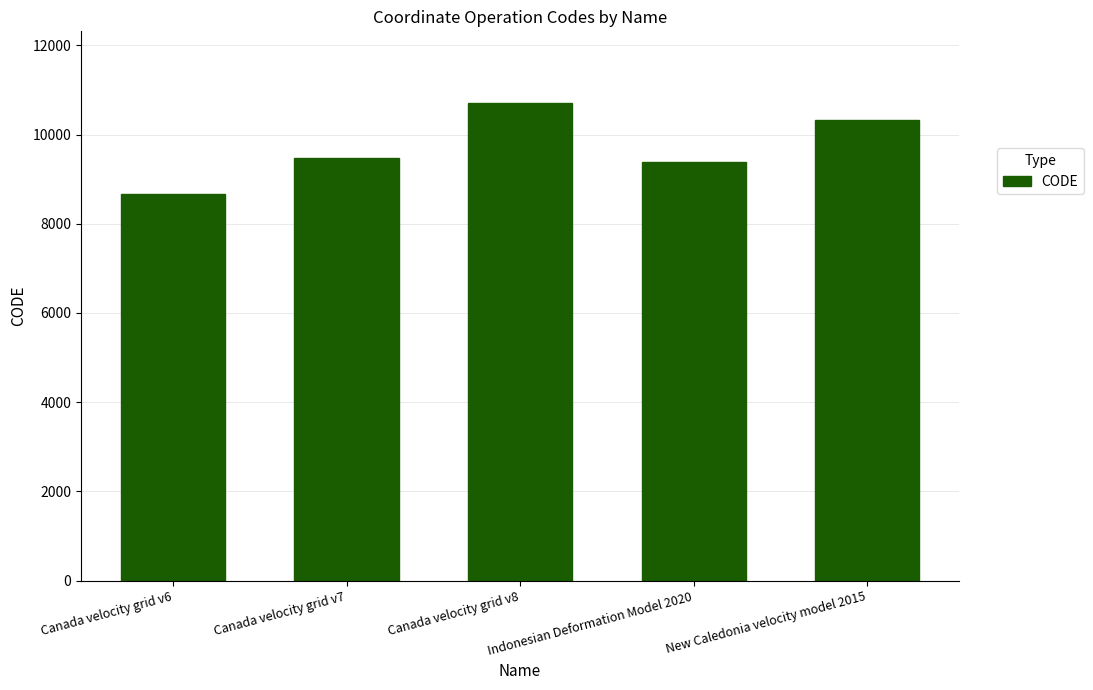

How many categories are shown in the chart?

5